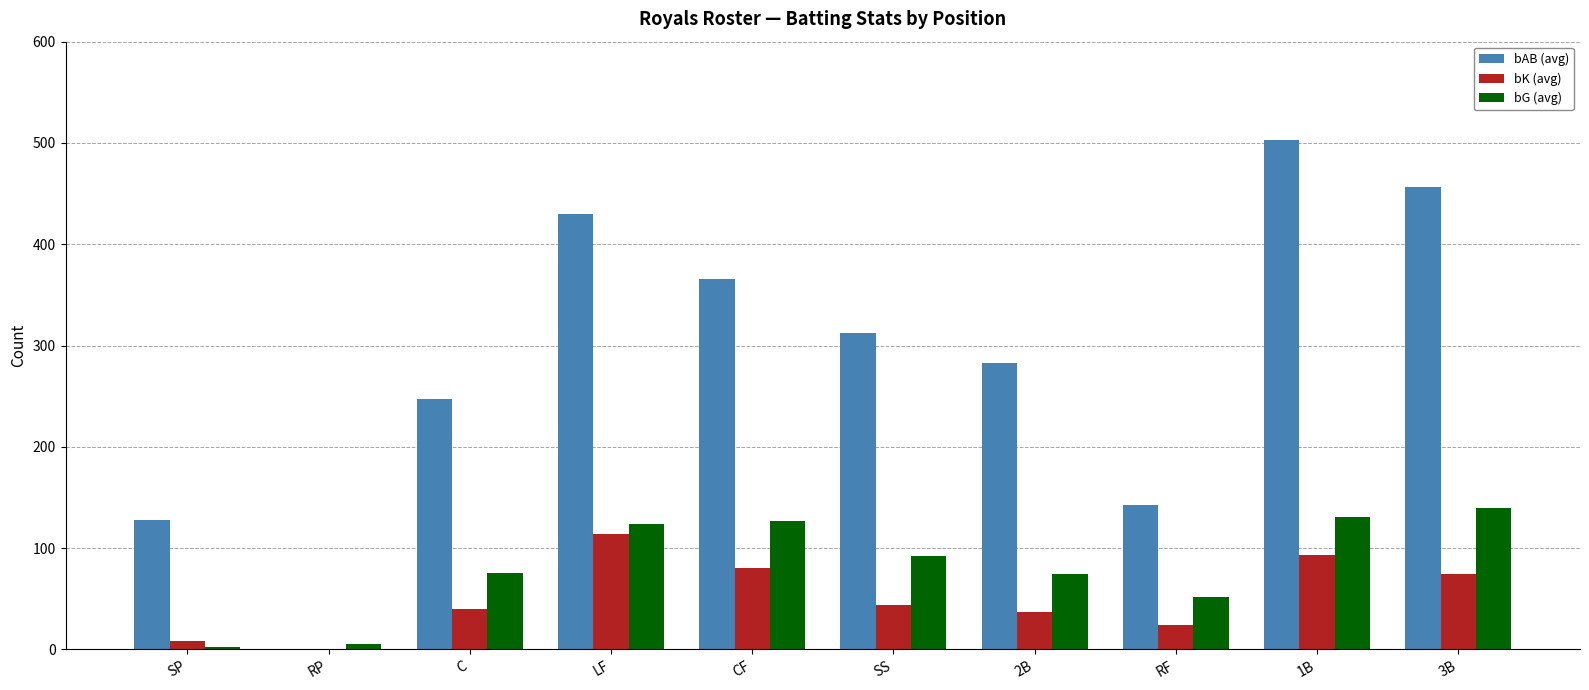

Is the value of bAB (avg) at 1B greater than the value of bG (avg) at 2B?

Yes